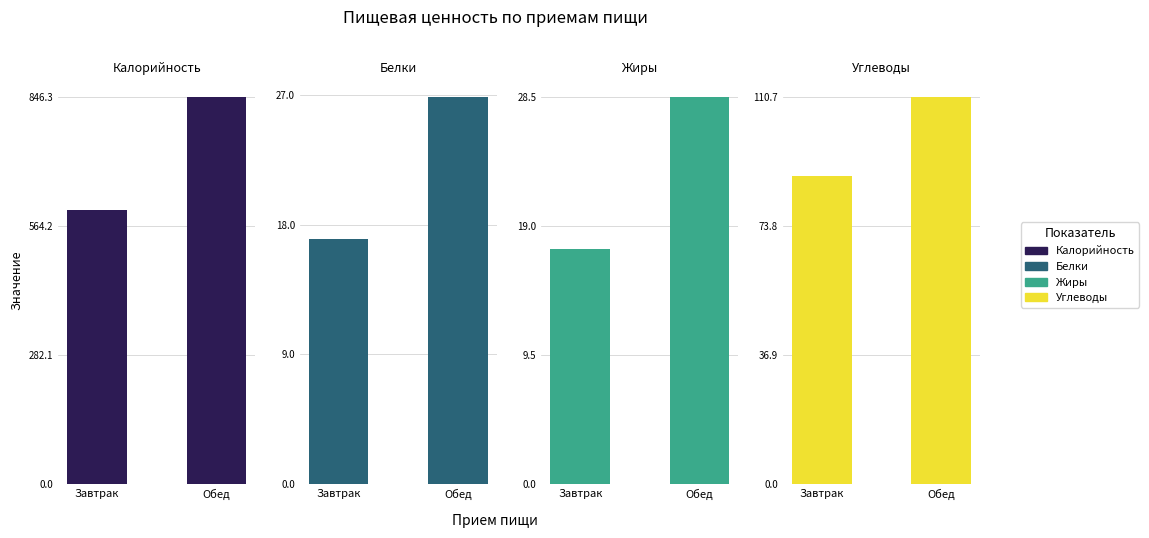

The value of Белки at Обед is 26.9. True or false?

True